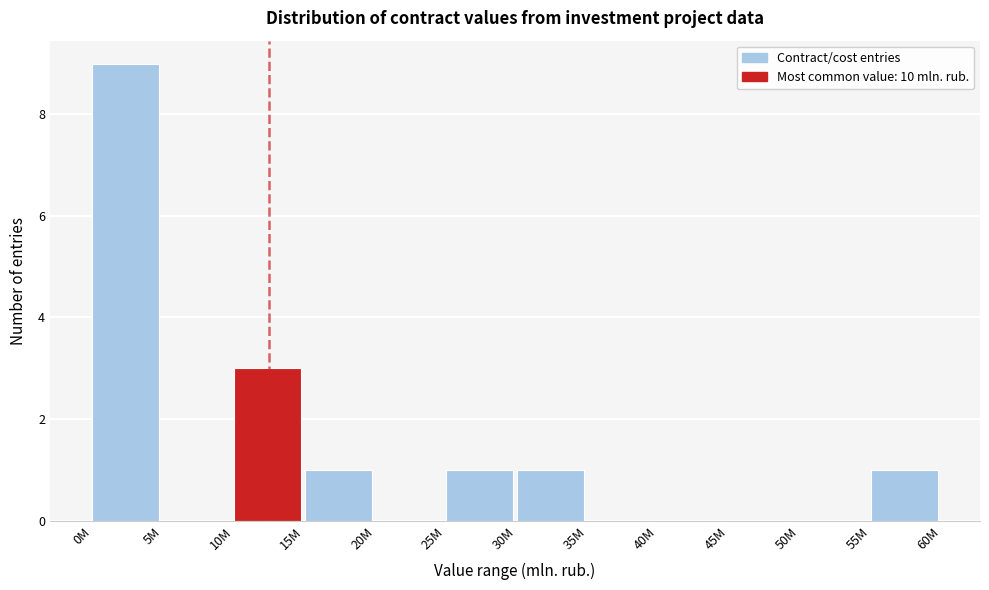

Reading left to right, transcribe all the data shown in this chart.

0M=9	5M=0	10M=3	15M=1	20M=0	25M=1	30M=1	35M=0	40M=0	45M=0	50M=0	55M=1